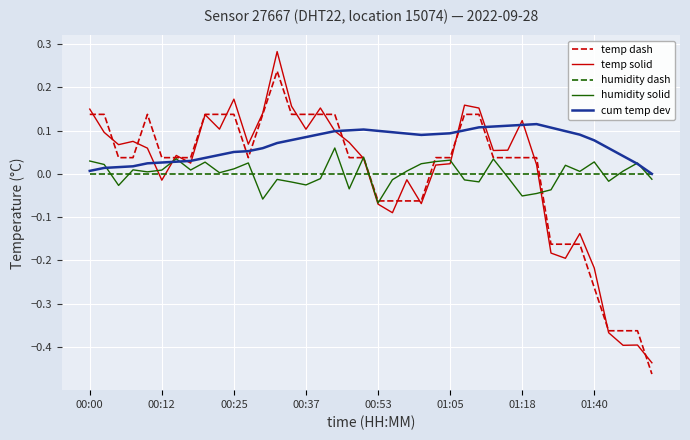

Which series has the largest total across all categories?

cum temp dev